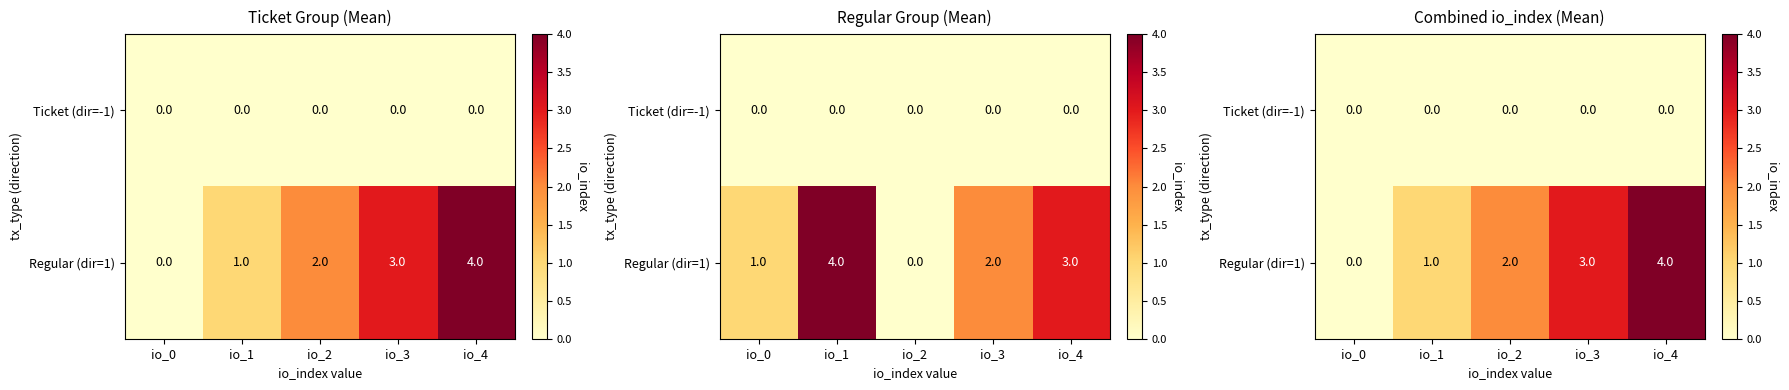

Is the value of Ticket (dir=-1) at io_1 greater than the value of Regular (dir=1) at io_3?

No